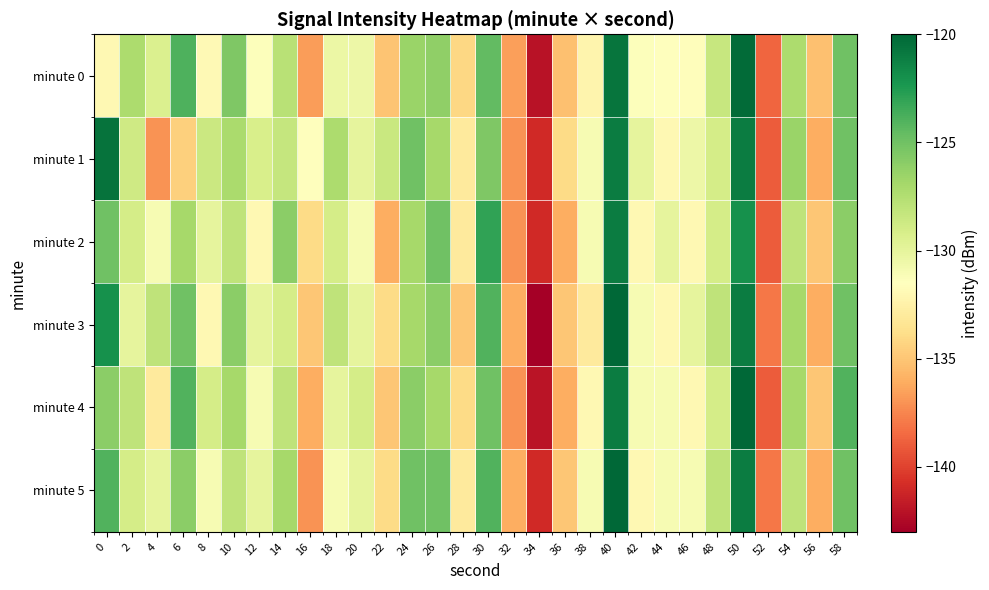

Count the number of data series in this chart.

6